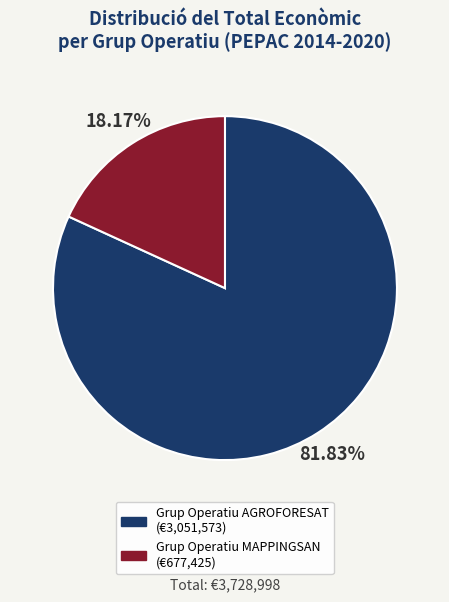

True or false: Grup Operatiu MAPPINGSAN accounts for 18% of the total.

True